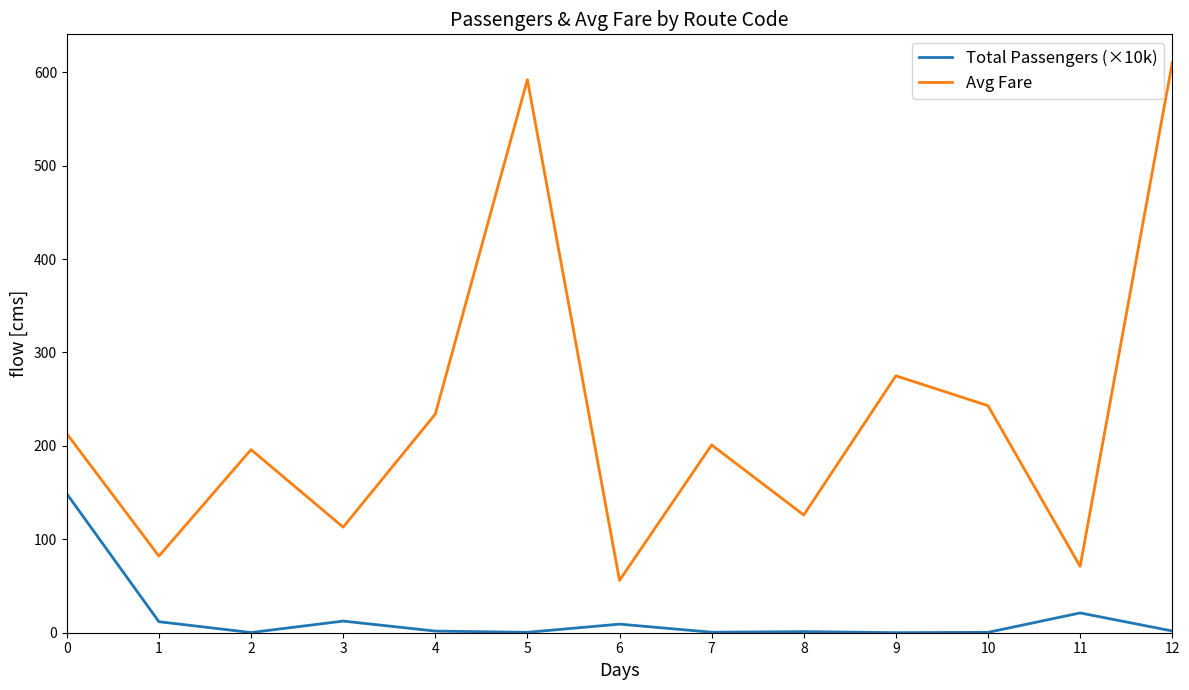

Rank the series by their average value, from lowest to highest.

Total Passengers (×10k), Avg Fare